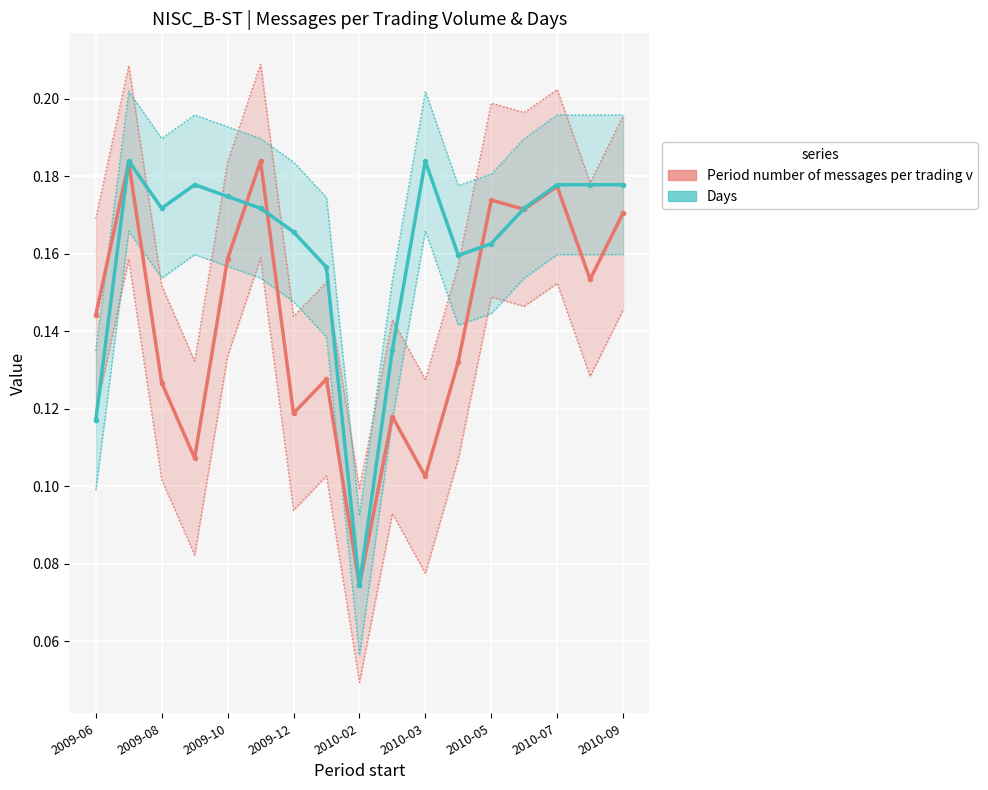

After their last crossing, which series has the higher values: Period number of messages per trading v or Days?

Days